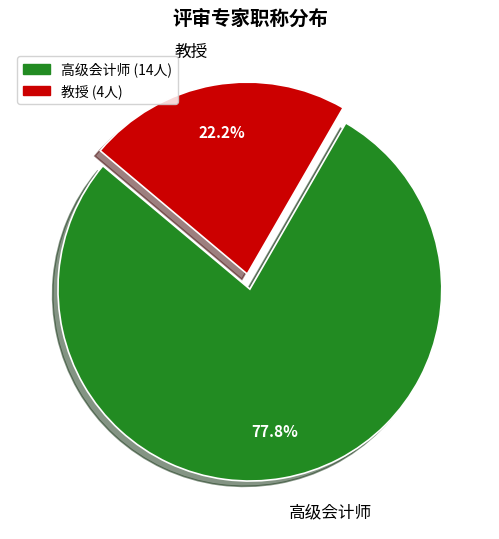

What is the total percentage of 高级会计师 and 教授?

100.0%